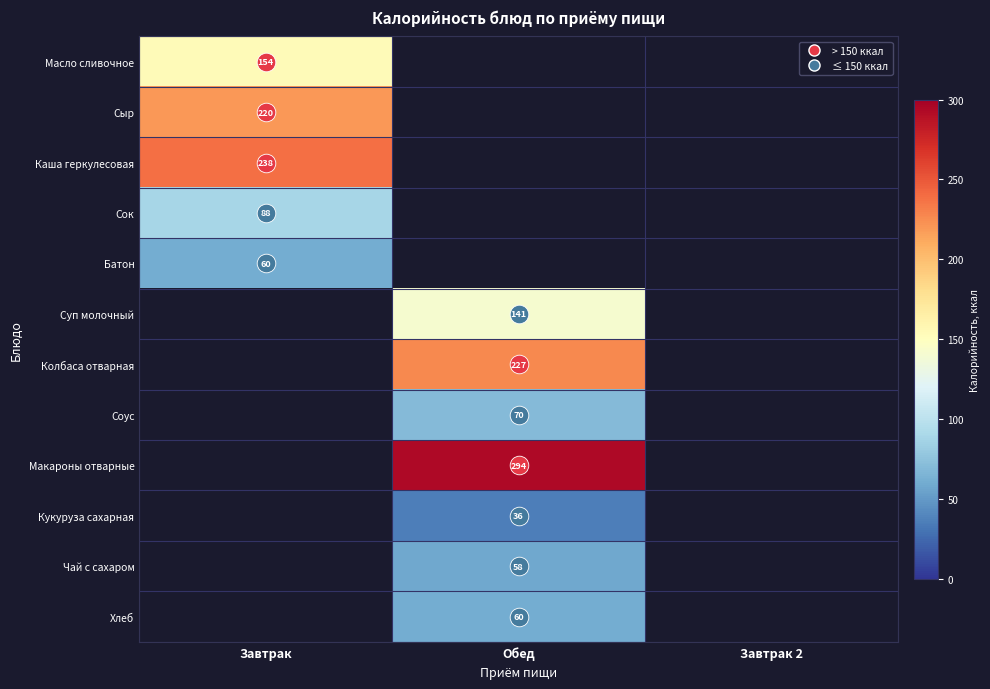

List the labels in order of Макароны отварные value, largest first.

Обед, Завтрак, Завтрак 2